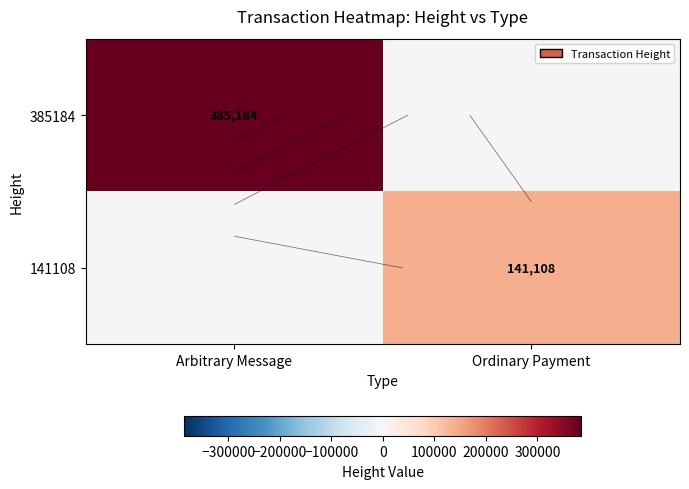

Which category has the highest value in the 385184 series?

Arbitrary Message